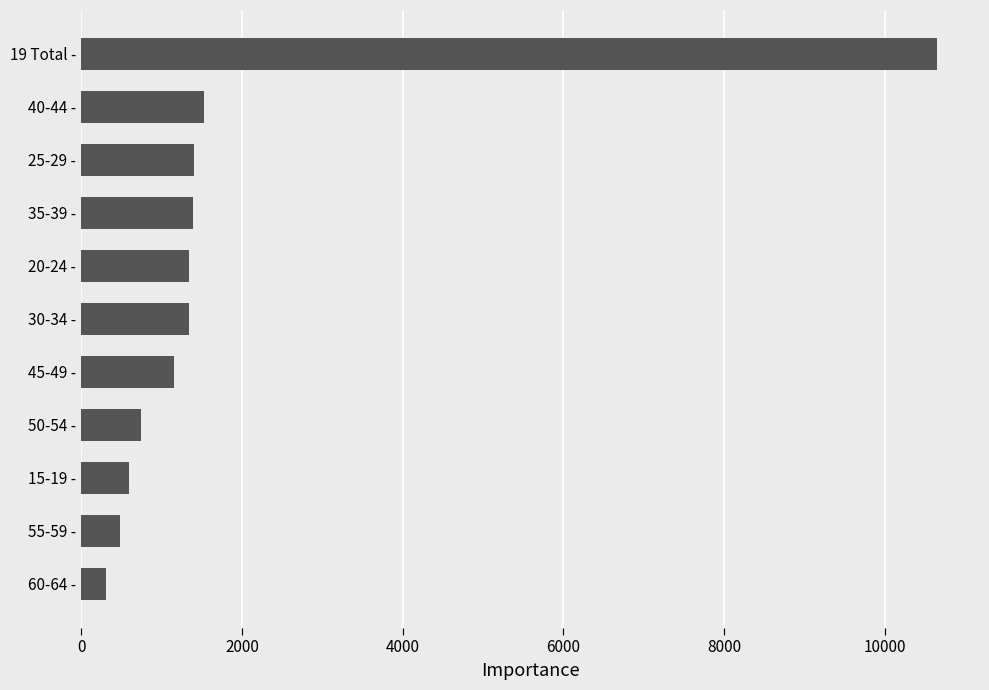

What value does the data have at 40-44 -, to the nearest 100?

1500